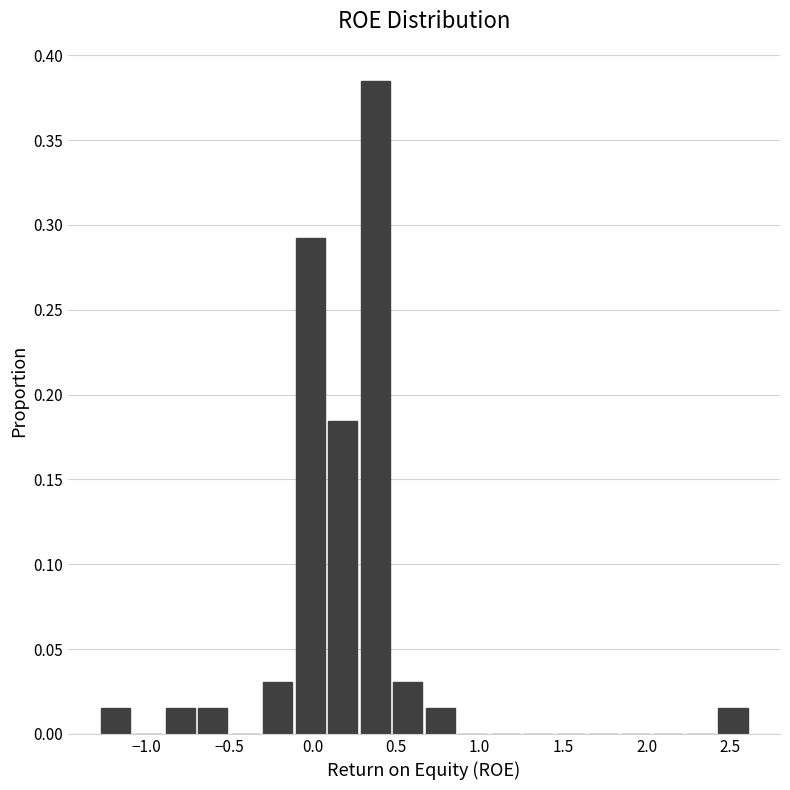

Around what value on the x-axis is the tallest bar? Give the approximate position of its centre, as read against the axis.

0.35